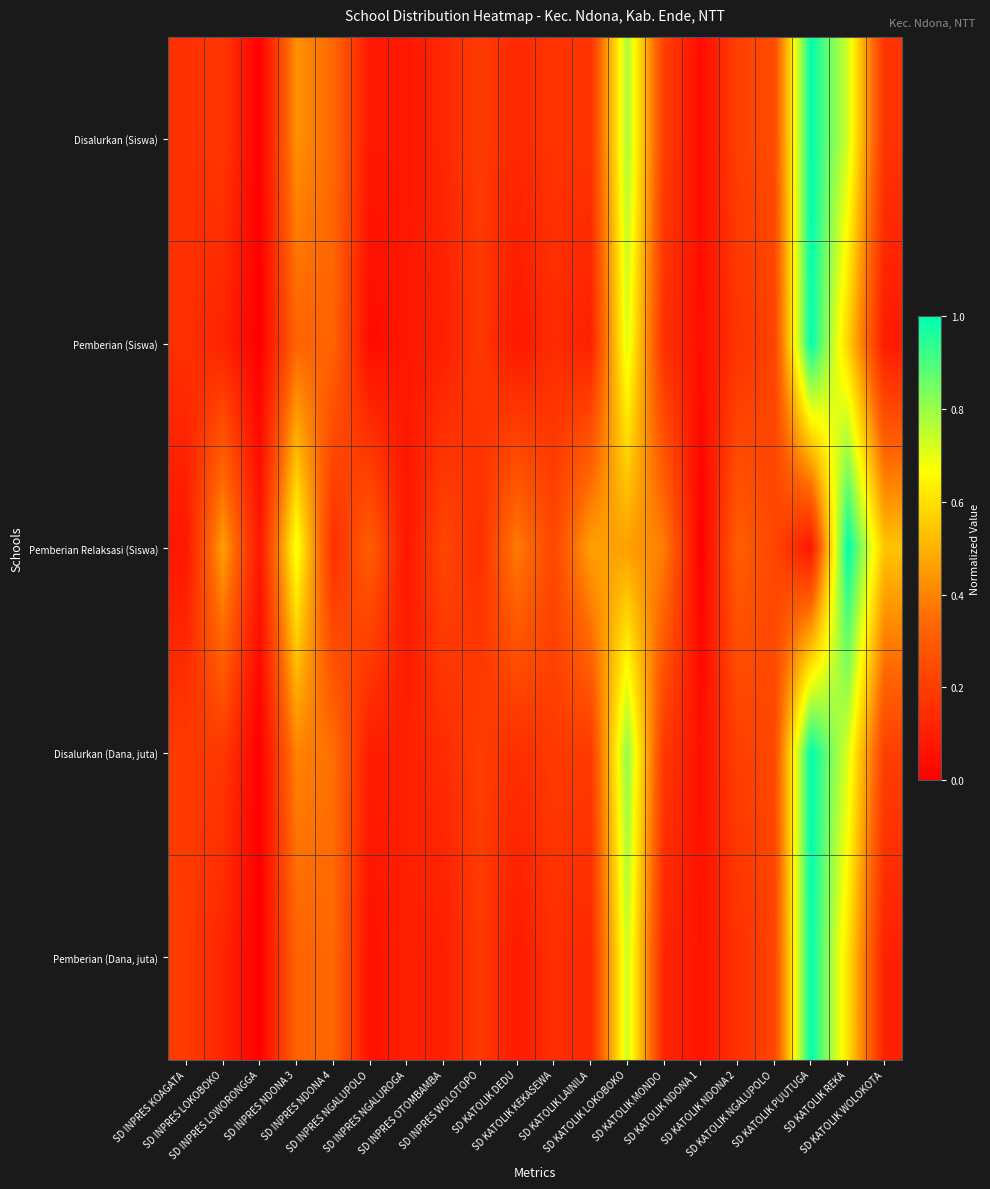

At SD INPRES NGALUPOLO, list the series in order from smallest to largest.

Pemberian (Siswa), Pemberian (Dana, juta), Disalurkan (Siswa), Disalurkan (Dana, juta), Pemberian Relaksasi (Siswa)